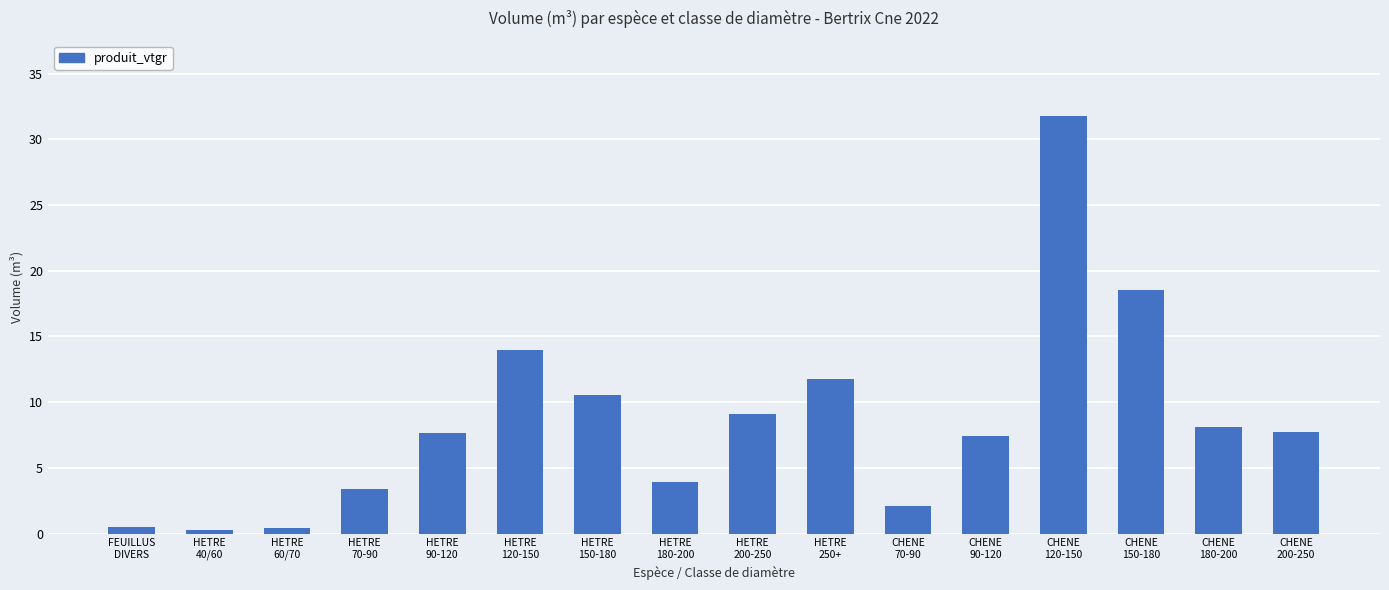

Between HETRE
150-180 and HETRE
90-120, which is larger?

HETRE
150-180